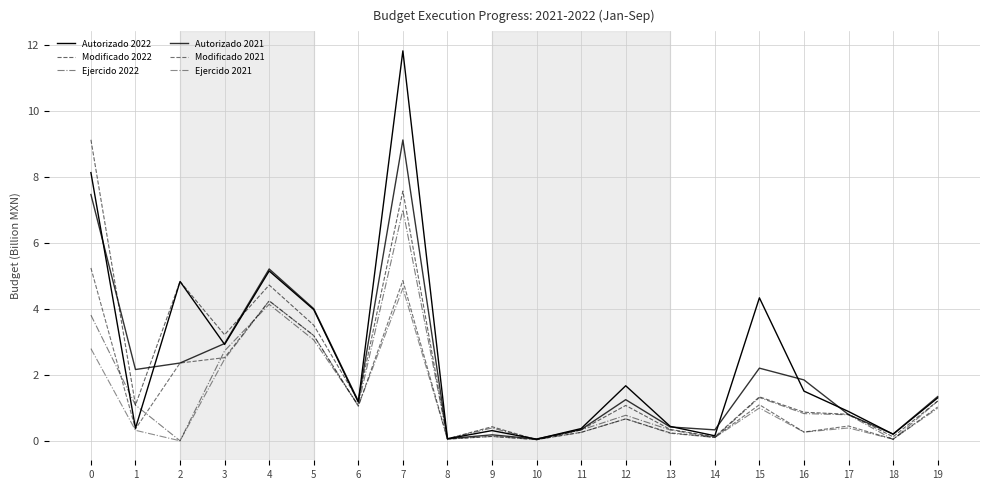

Is this an area chart (filled region under the line)?

No